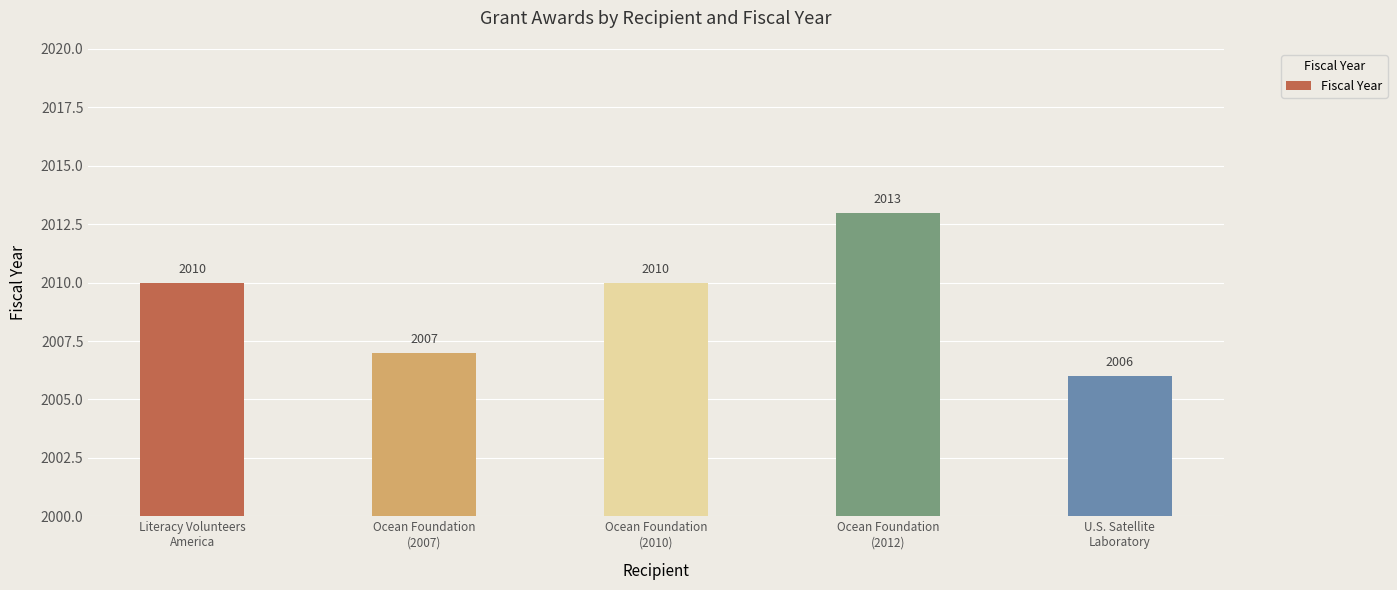

What is the average value?

2009